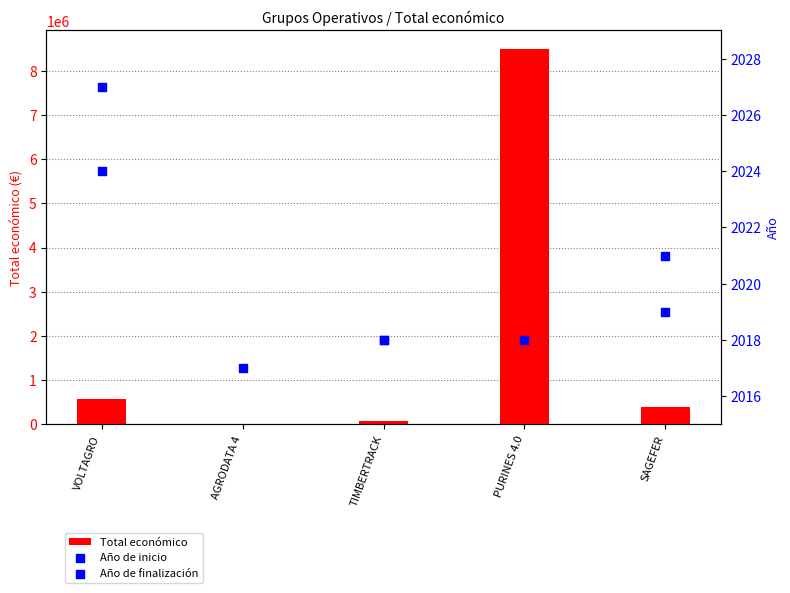

At which category is the sum across all series the highest?

VOLTAGRO